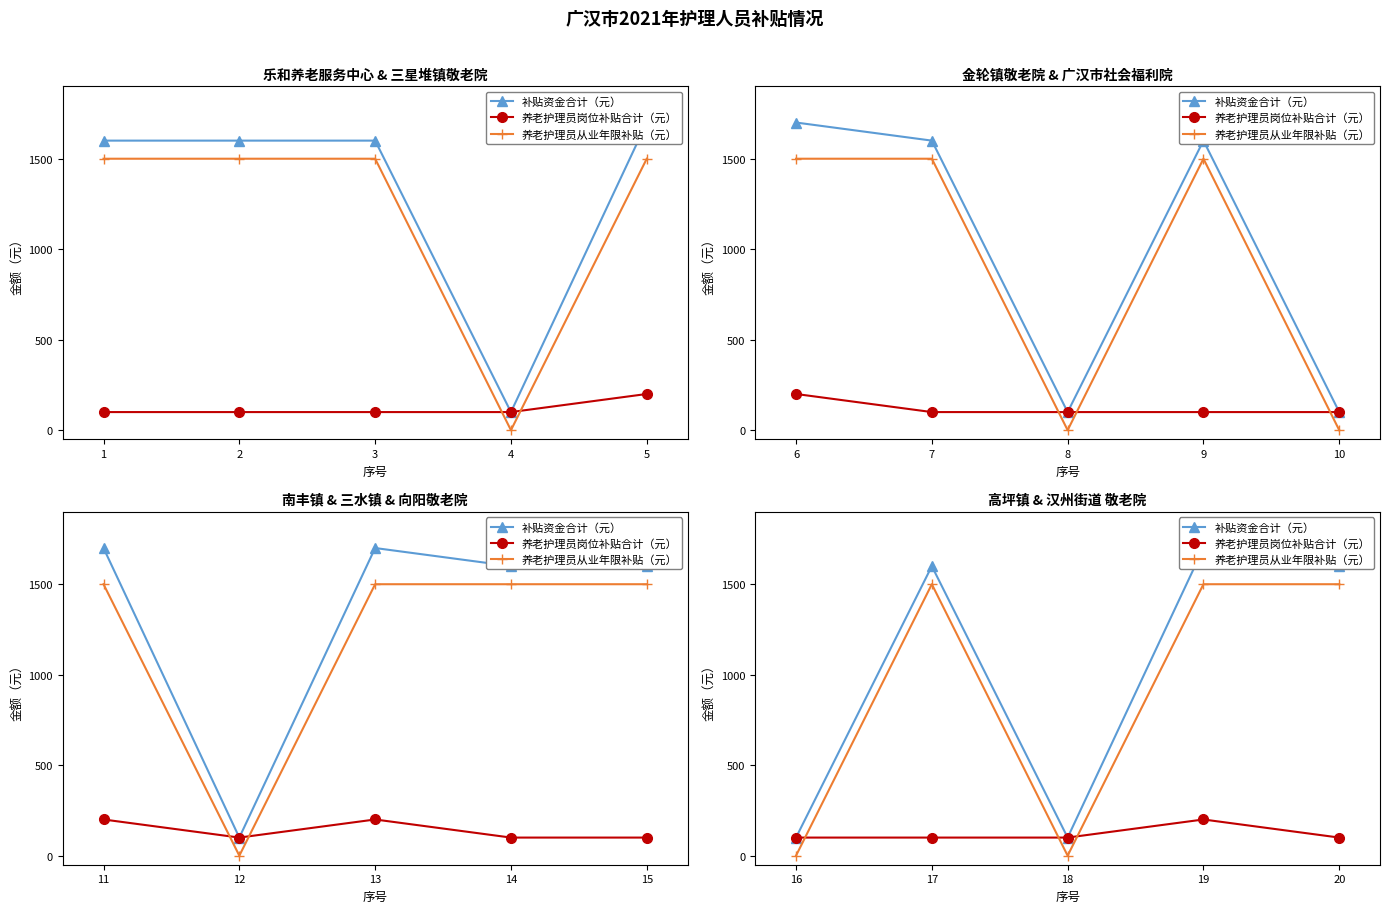

What are all the series names shown in the legend?

补贴资金合计（元）, 养老护理员岗位补贴合计（元）, 养老护理员从业年限补贴（元）